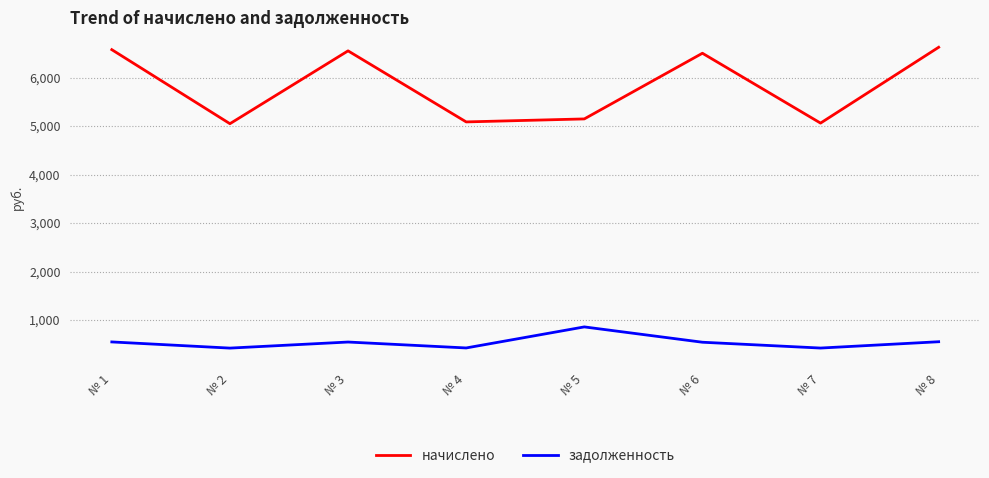

True or false: задолженность and начислено cross at least once.

False